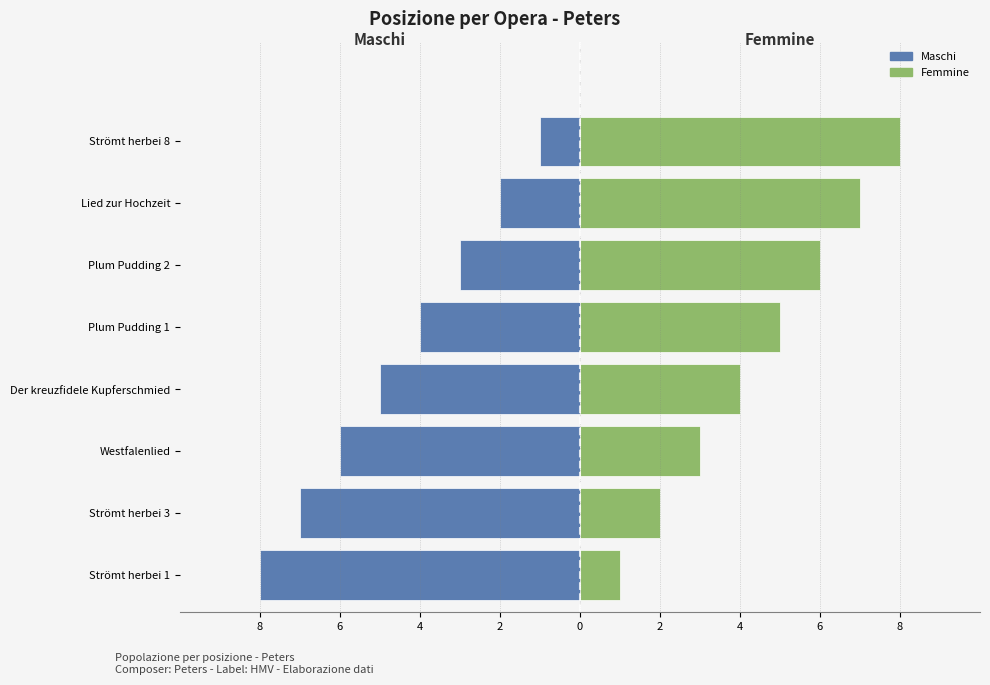

How many data points in Maschi are above -4?

3